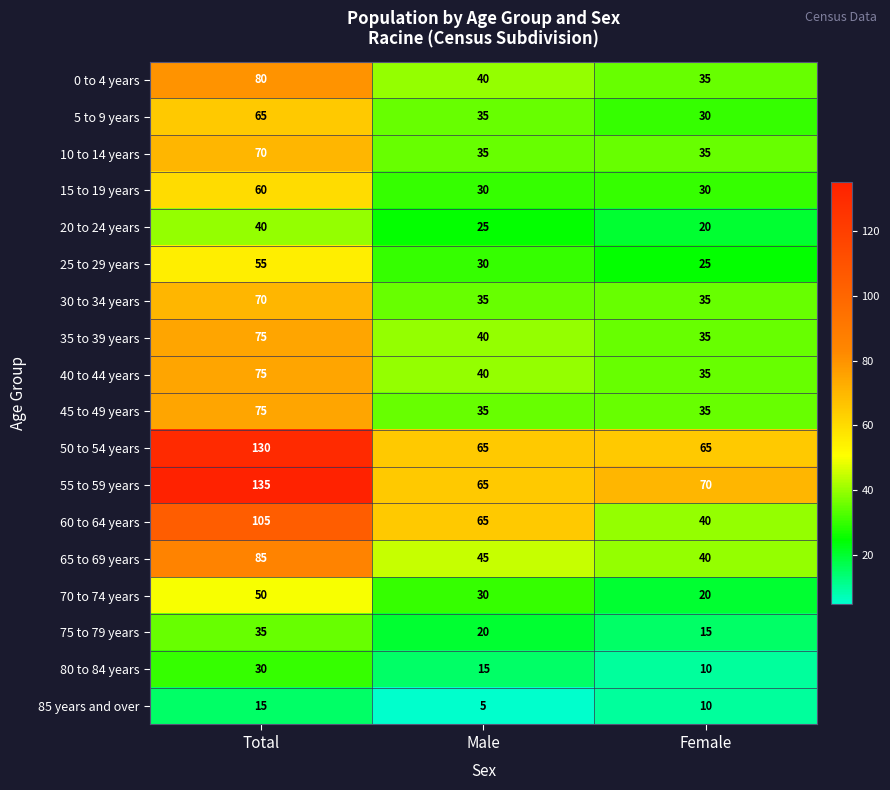

How many data points does each series have?

3